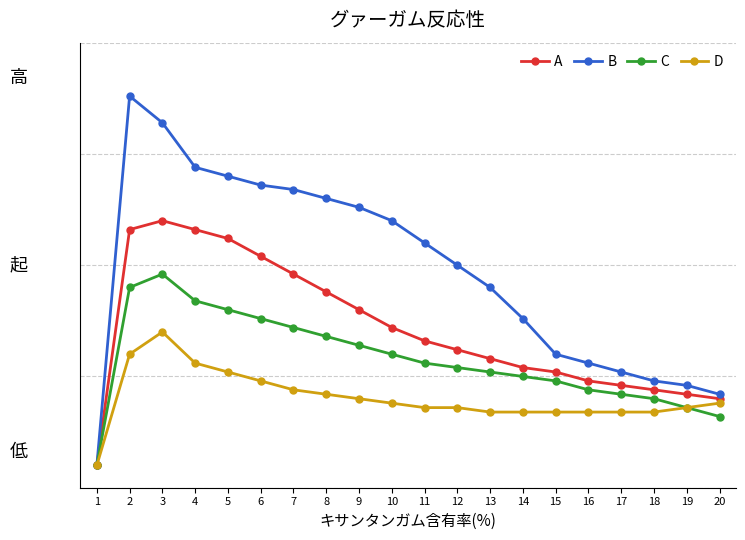

True or false: C and B cross at least once.

False